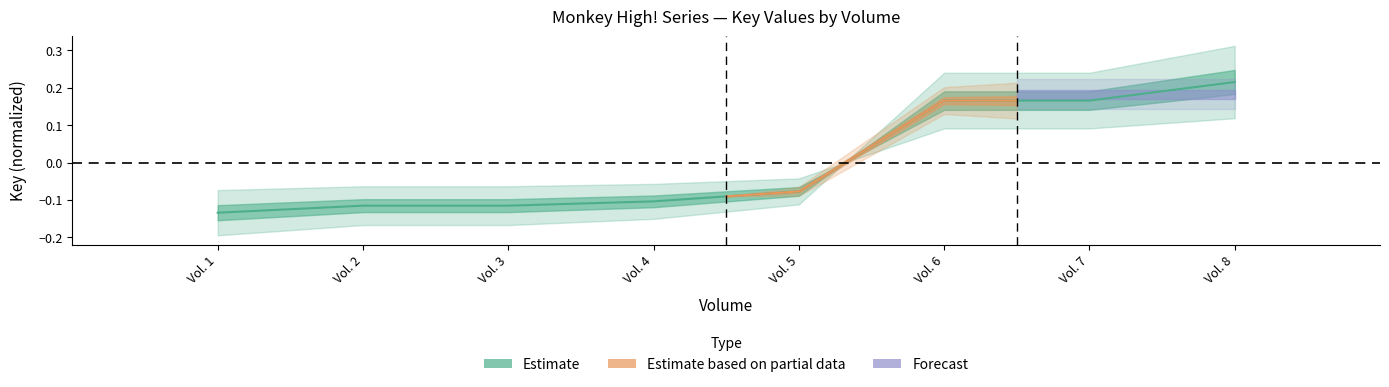

List the labels in order of value, largest first.

Vol. 8, Vol. 7, Vol. 6, Vol. 5, Vol. 4, Vol. 3, Vol. 2, Vol. 1